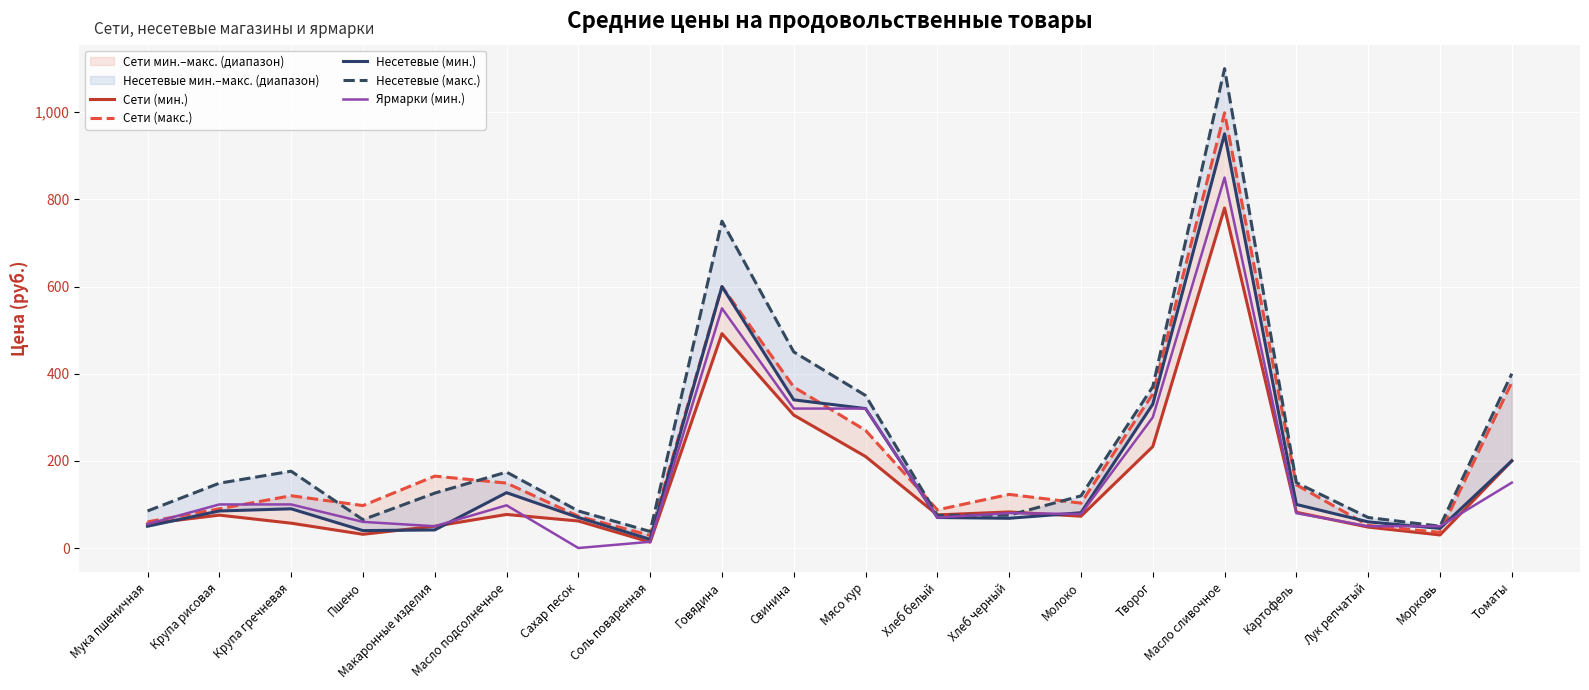

What position from the left is Макаронные изделия?

5